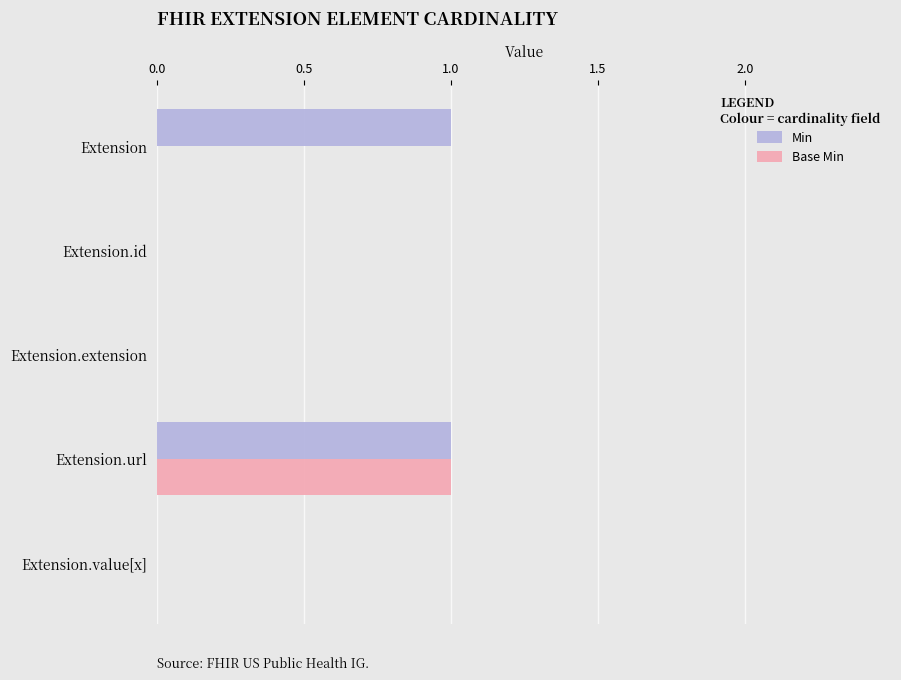

Which series has the largest total across all categories?

Min